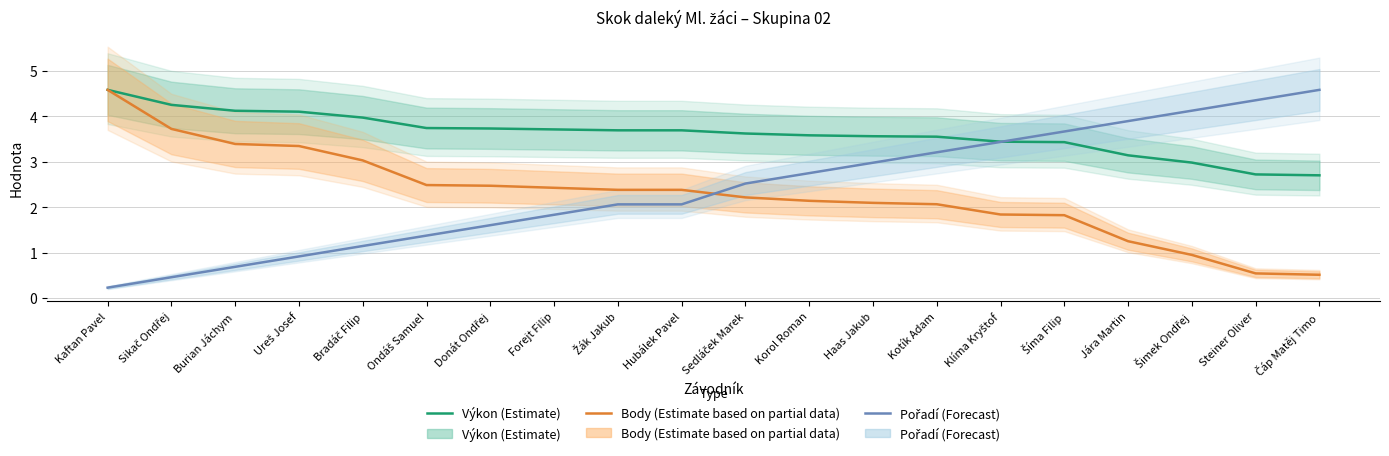

Is the value of Výkon (Estimate) at Šíma Filip greater than the value of Body (Estimate based on partial data) at Burian Jáchym?

Yes